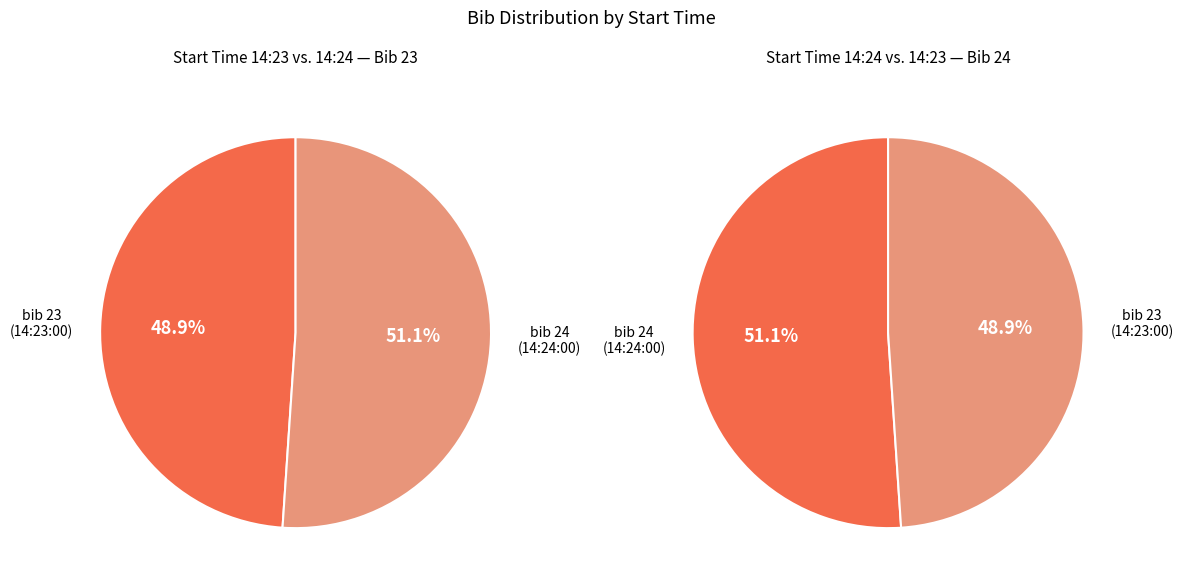

Is the sum of 14:23:00 and 14:24:00 greater than half?

Yes